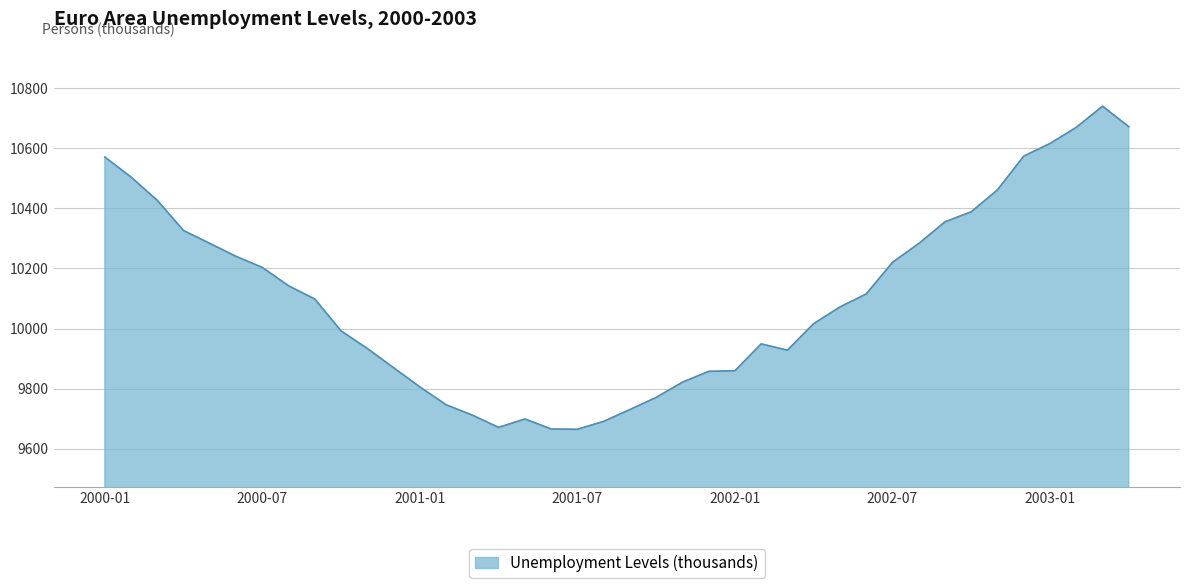

Does the chart have visible grid lines?

Yes